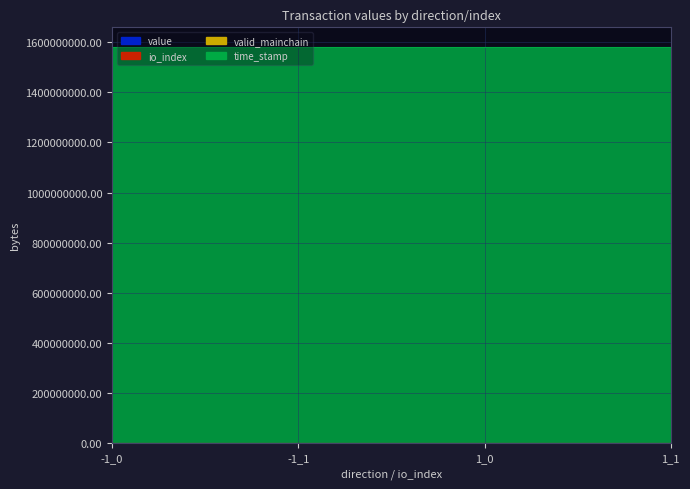

At which label does io_index reach its minimum?

-1_0